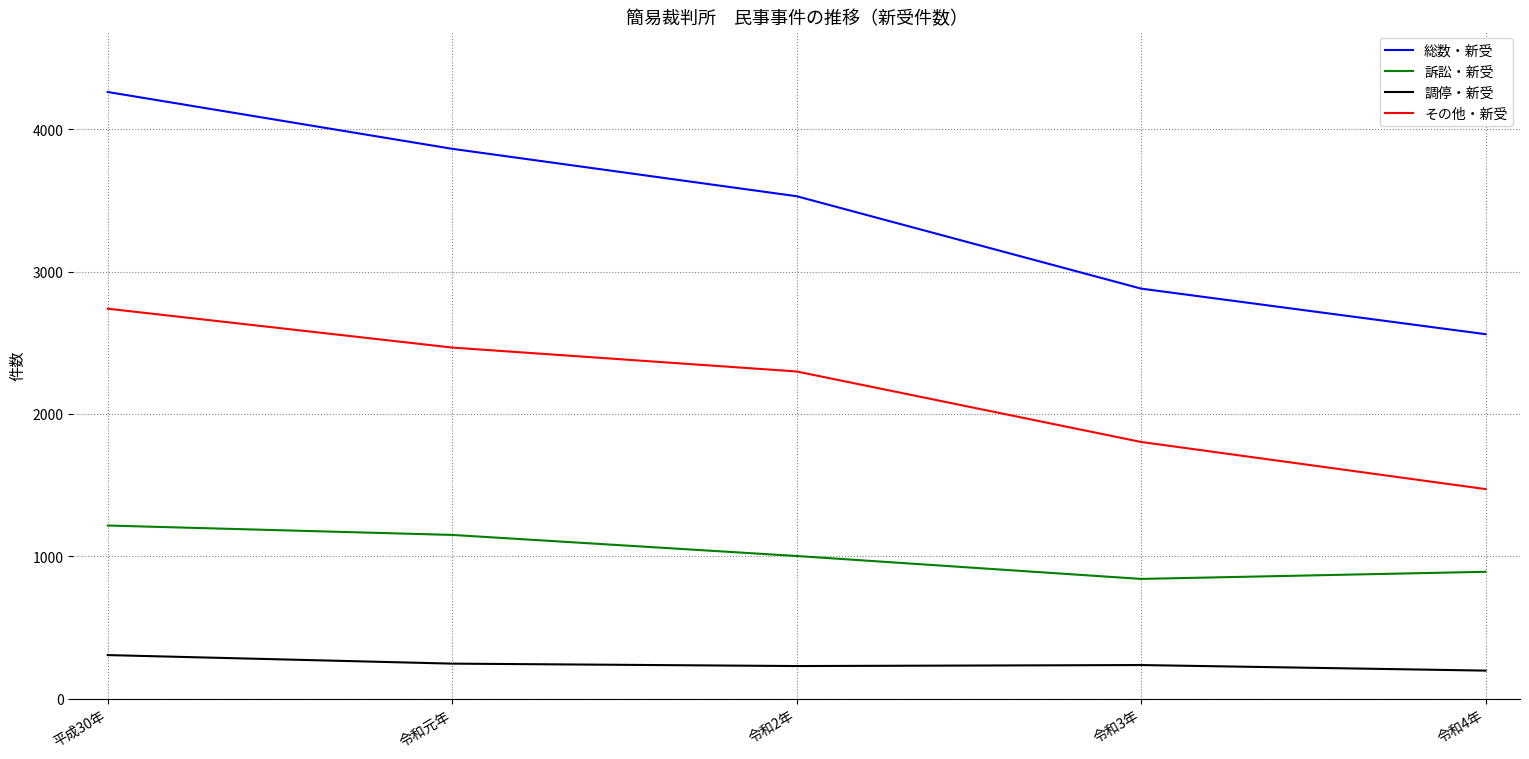

Which series has the widest spread of values?

総数・新受